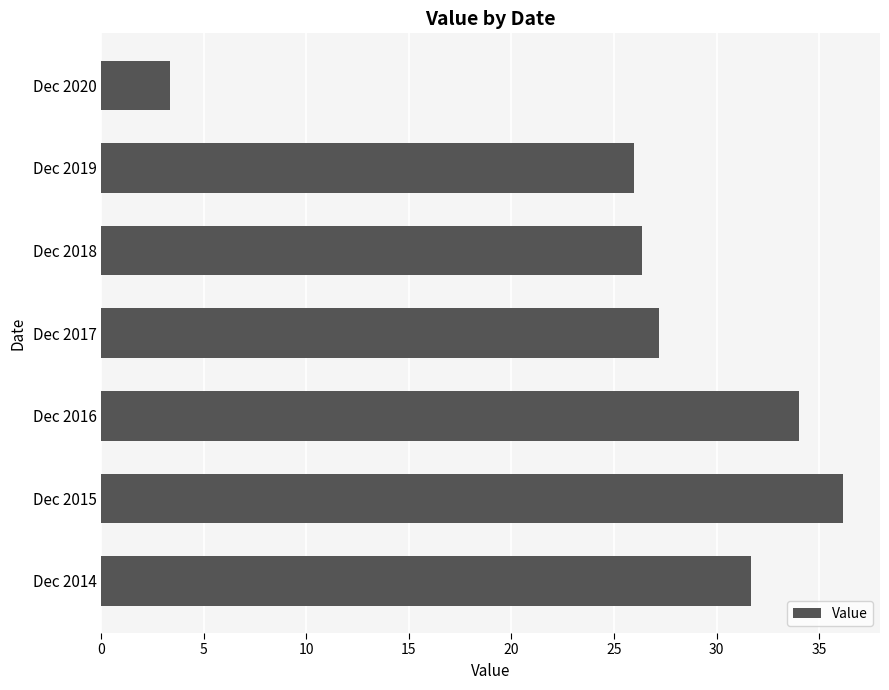

What is the average value?

26.4